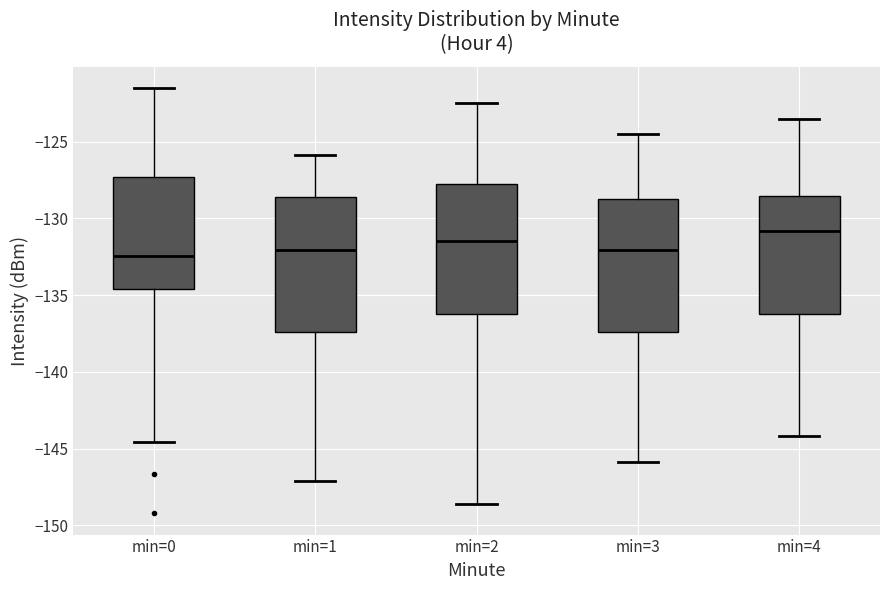

Where does the median line of the box for min=3 sit on the y-axis? The values are not printed on the chart, so give them approximately, as read against the axis.

-132.0